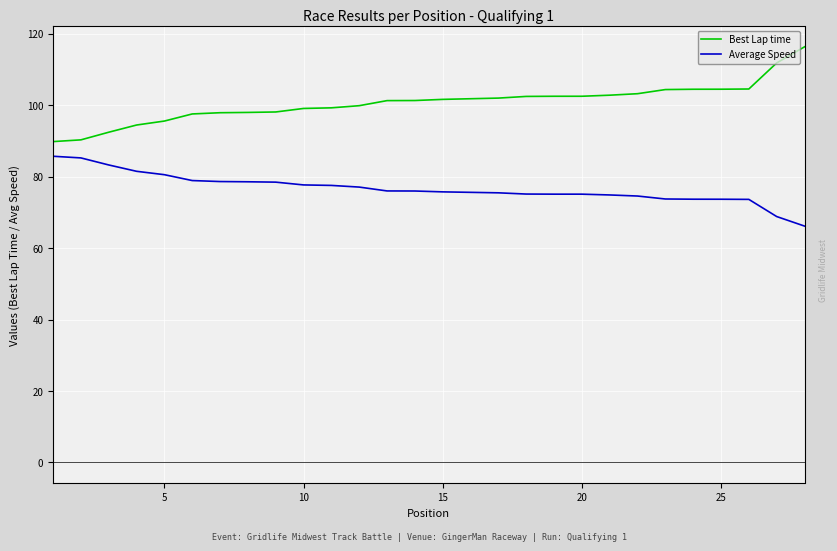

Which series has the largest total across all categories?

Best Lap time